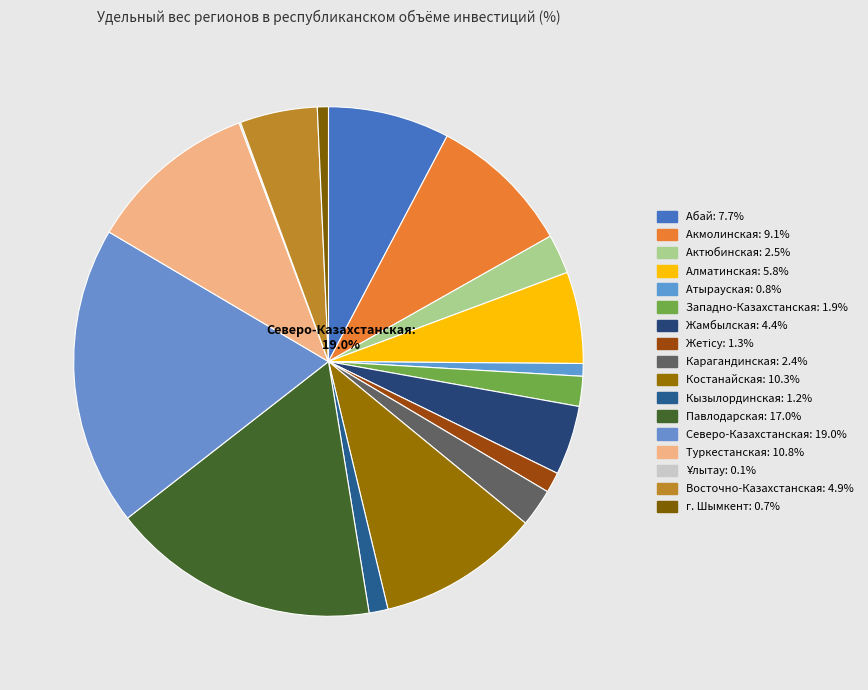

Approximately how many times larger is the value at Актюбинская compared to Павлодарская?

0.1